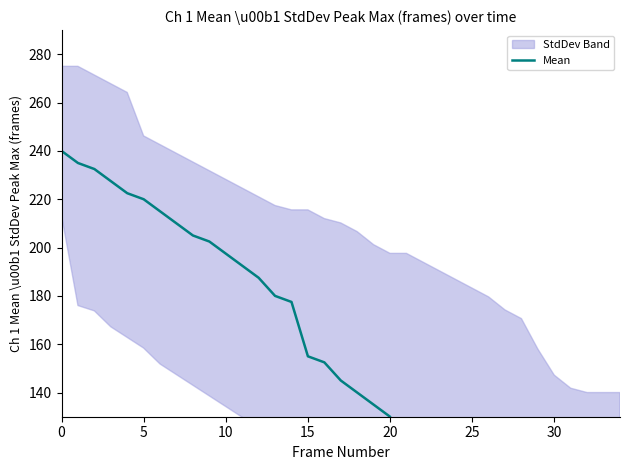

What is the approximate value at 0?

240.0